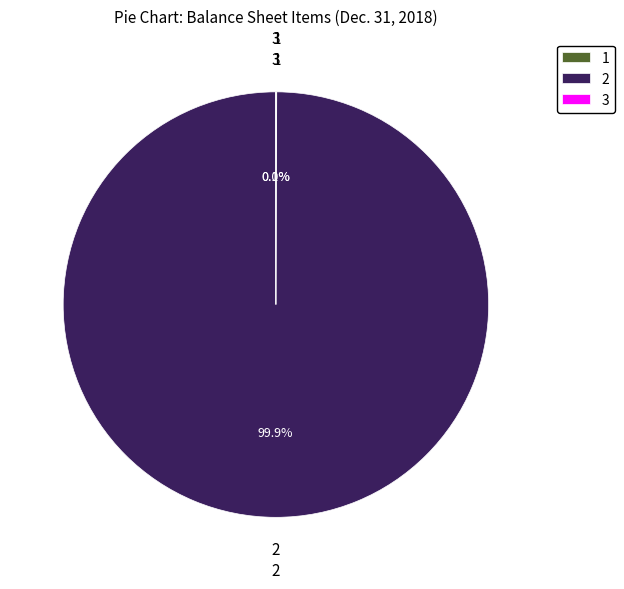

Is there any slice that represents more than half of the pie?

Yes